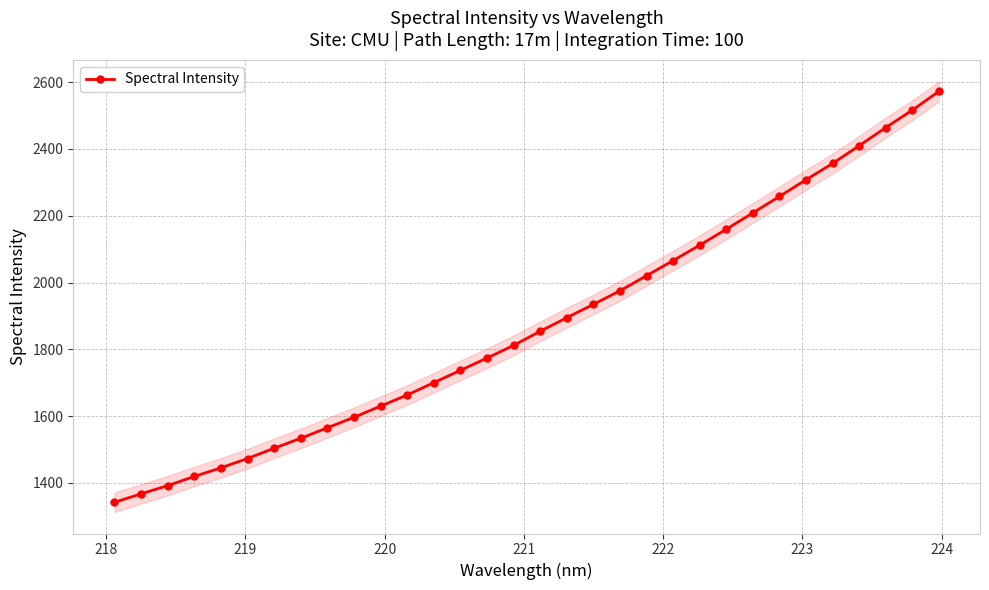

What is the sum of all values?

60065.1